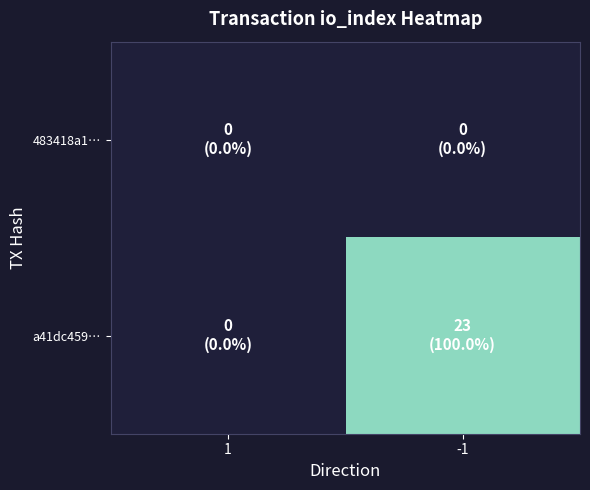

What is the difference between the a41dc459… values at -1 and 1?

23